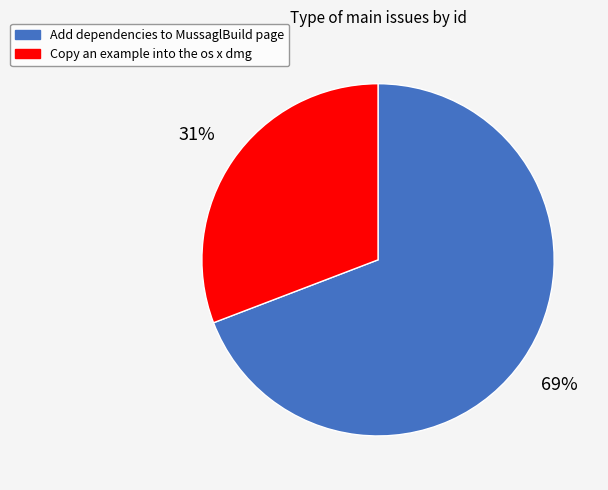

How many segments does this pie chart have?

2